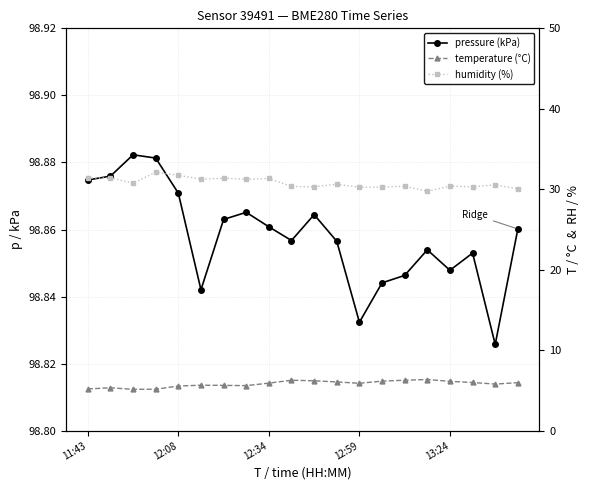

True or false: humidity (%) and temperature (°C) intersect in this chart.

False